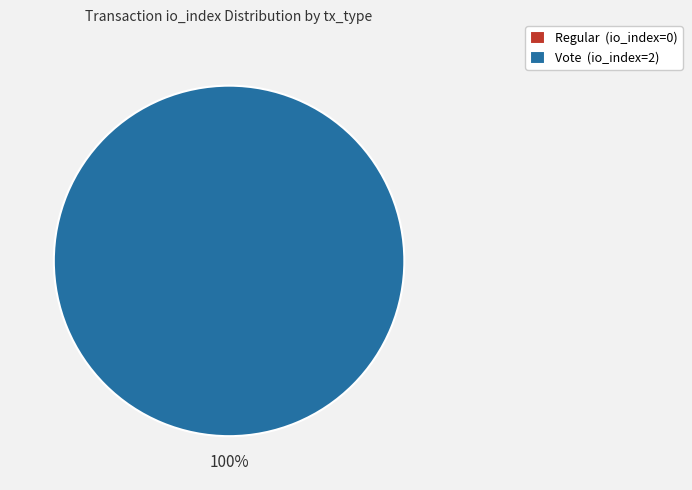

What percentage is the Vote slice, to the nearest percent?

100%